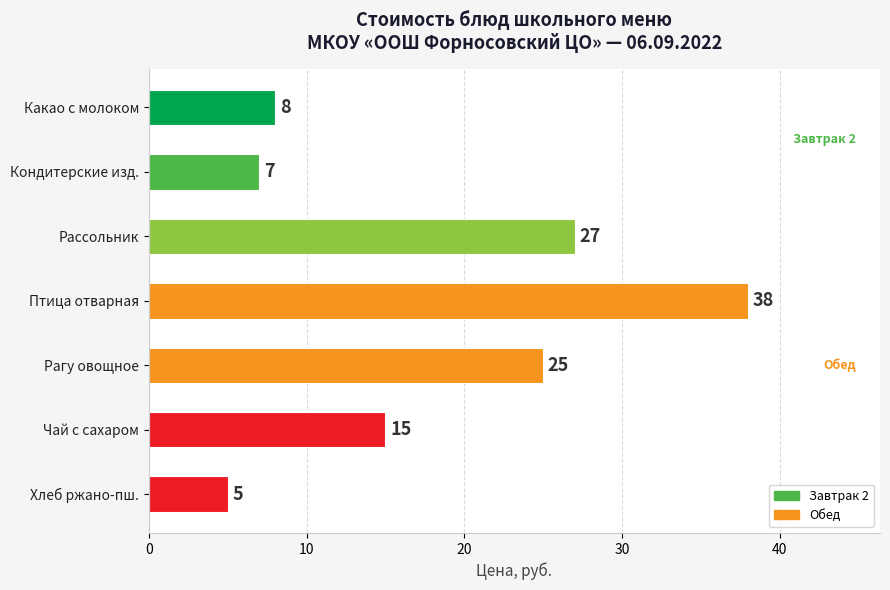

What is the change in value from Кондитерские изд. to Чай с сахаром?

+8